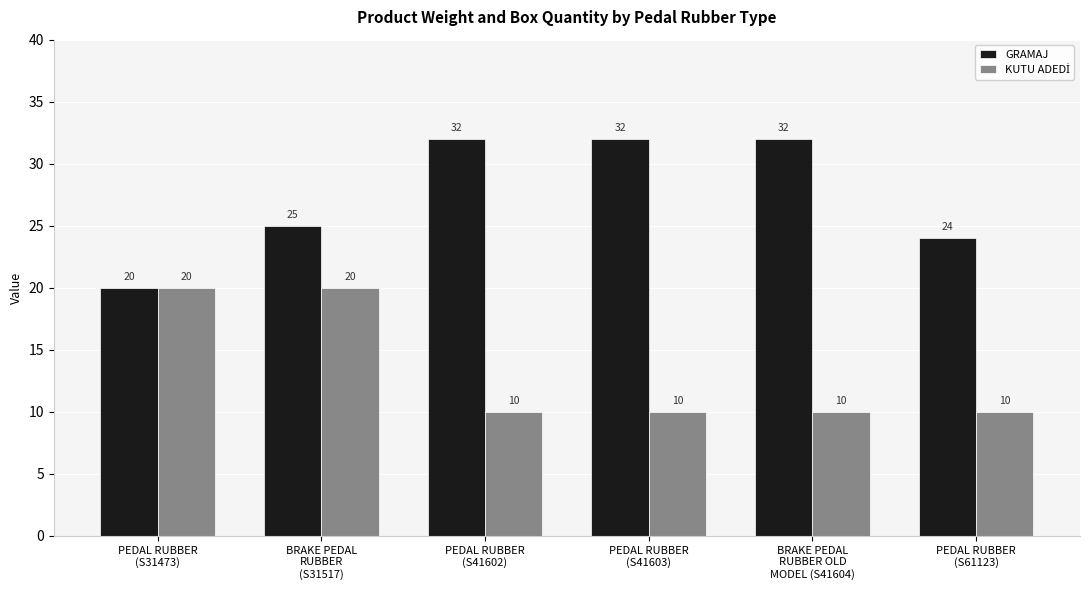

What is the minimum value for GRAMAJ?

20